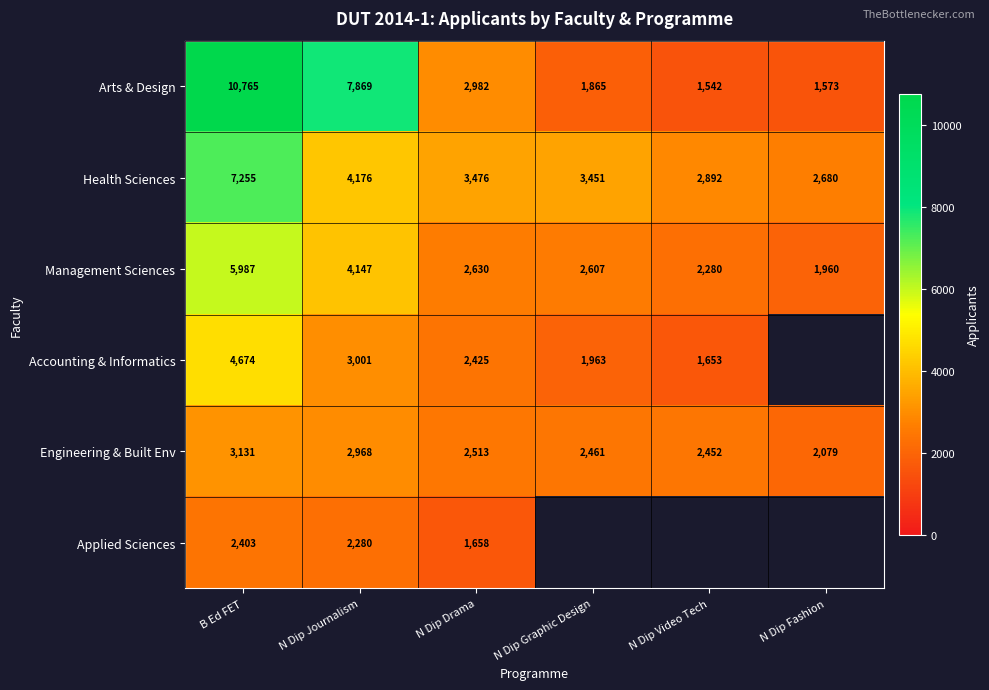

Is it true that Health Sciences equals 4375 at N Dip Video Tech?

False